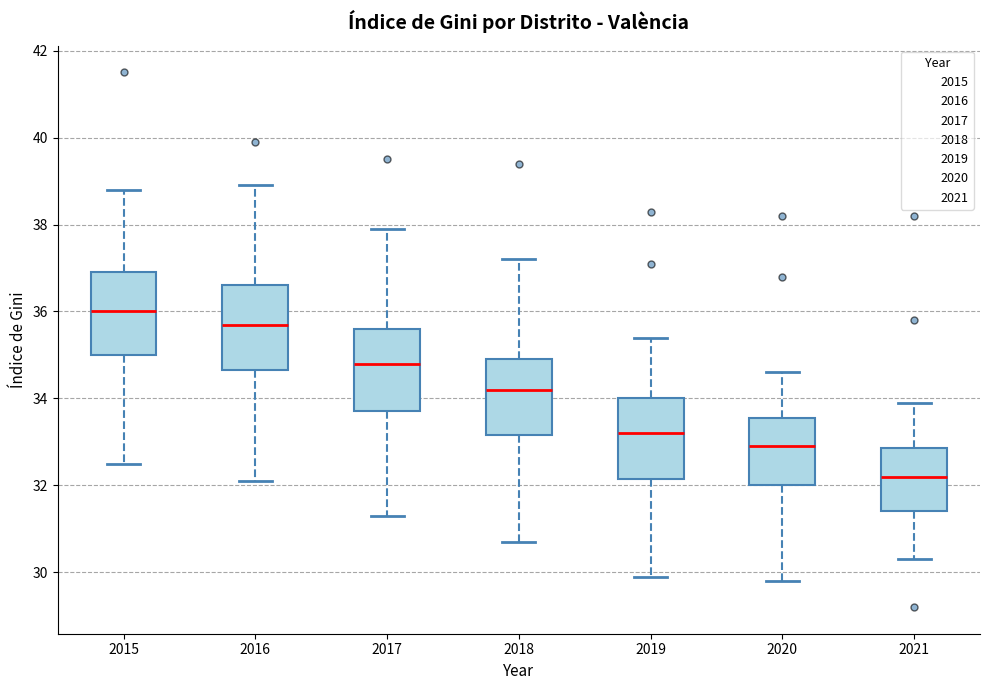

Where does the median line of the box at x = 2017 sit on the y-axis? The values are not printed on the chart, so give them approximately, as read against the axis.

34.8